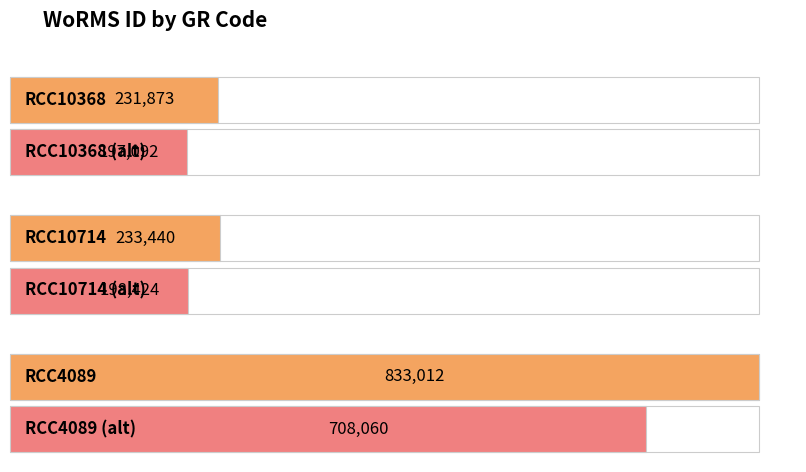

What is the label of the 2nd bar from the right?

RCC10714